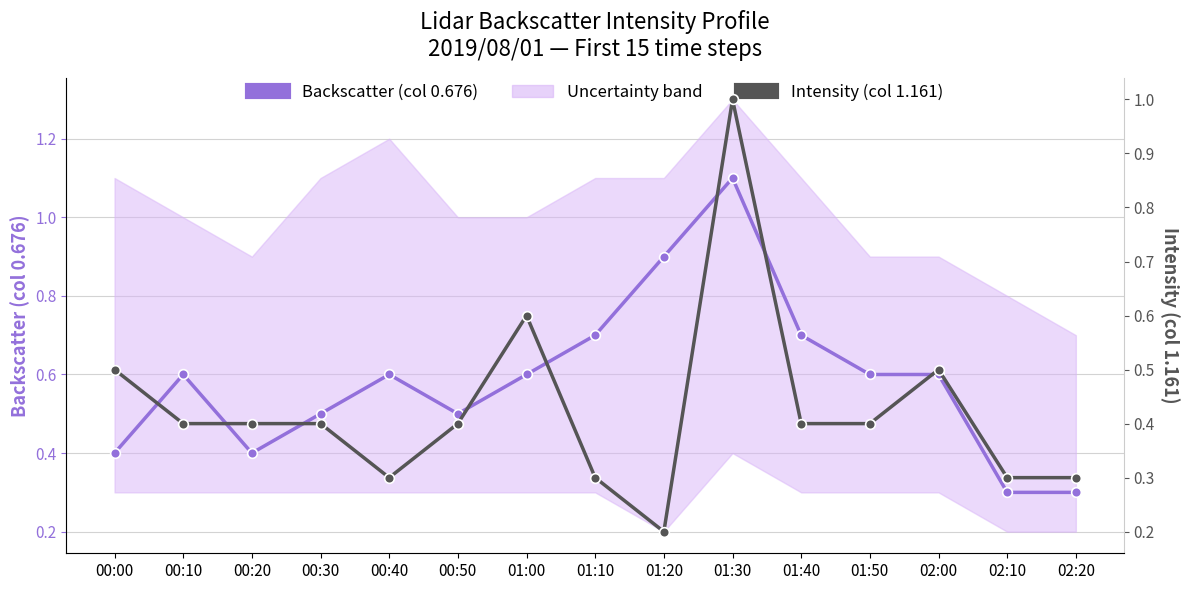

At how many categories does at least one series exceed 0?

15